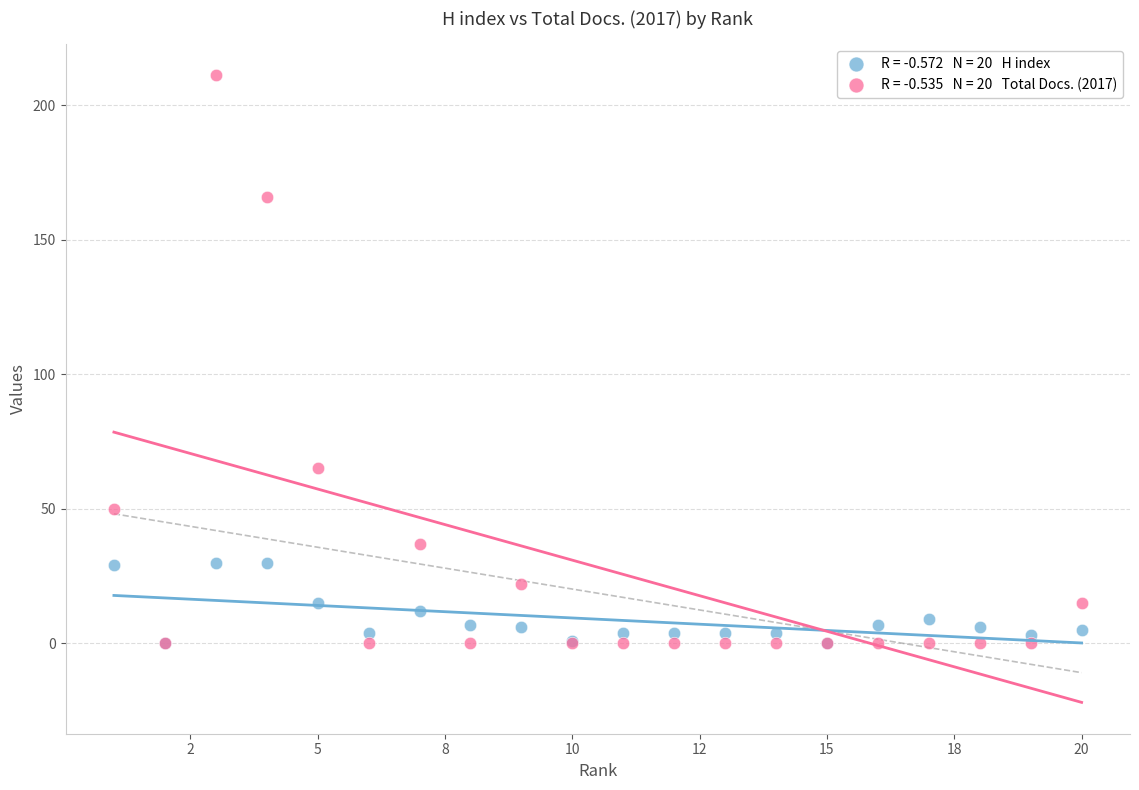

Across all series, what Y value is closest to 105?

65